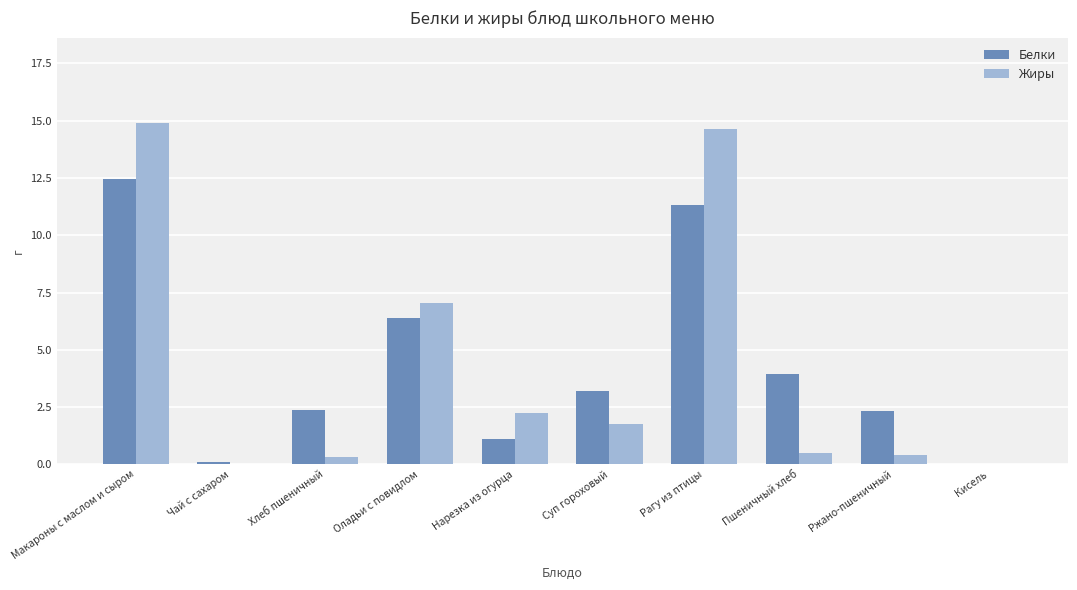

The value of Жиры at Нарезка из огурца is 2.2. True or false?

True